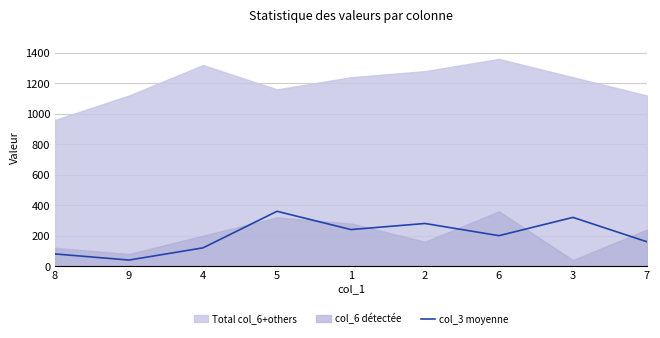

What position from the right is 4?

7